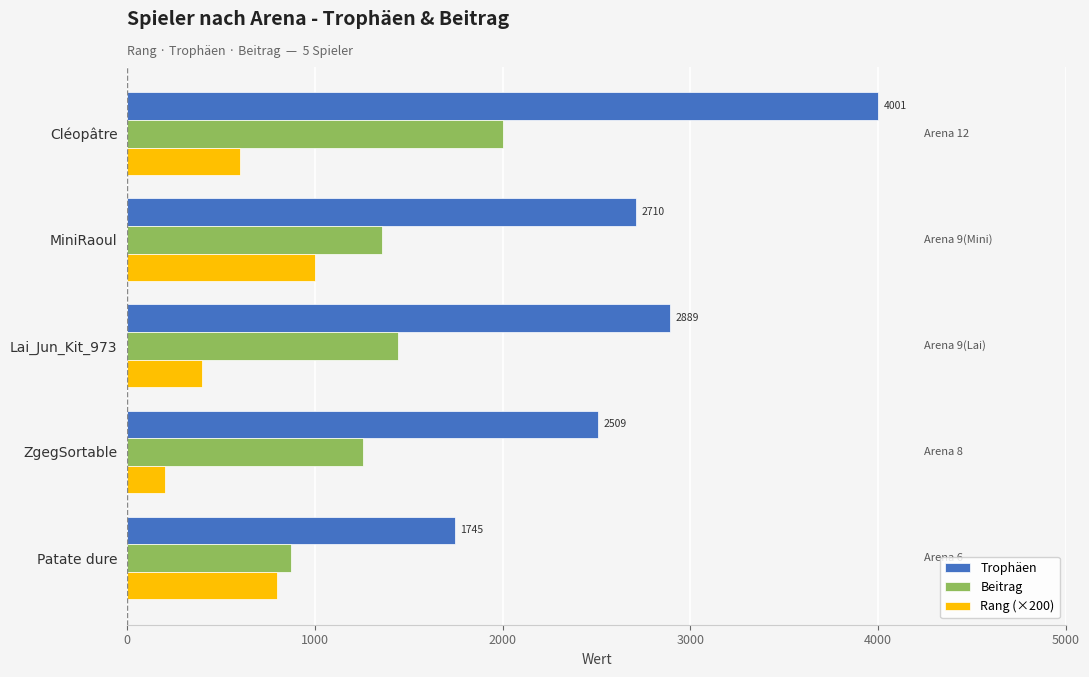

What are all the series names shown in the legend?

Trophäen, Beitrag, Rang (×200)